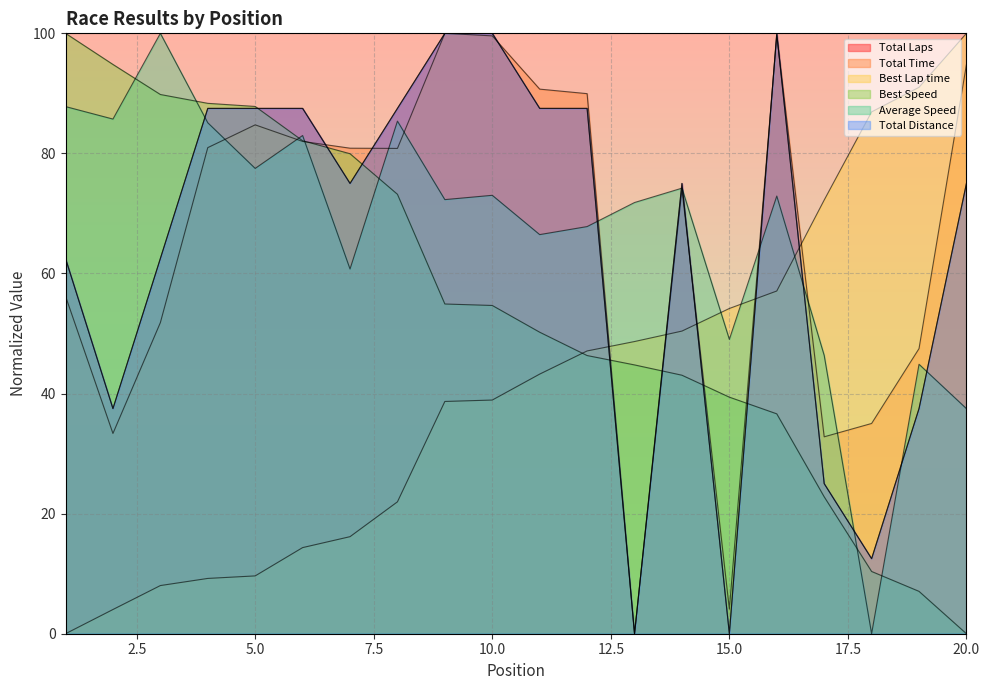

How many lines are shown in the chart?

6